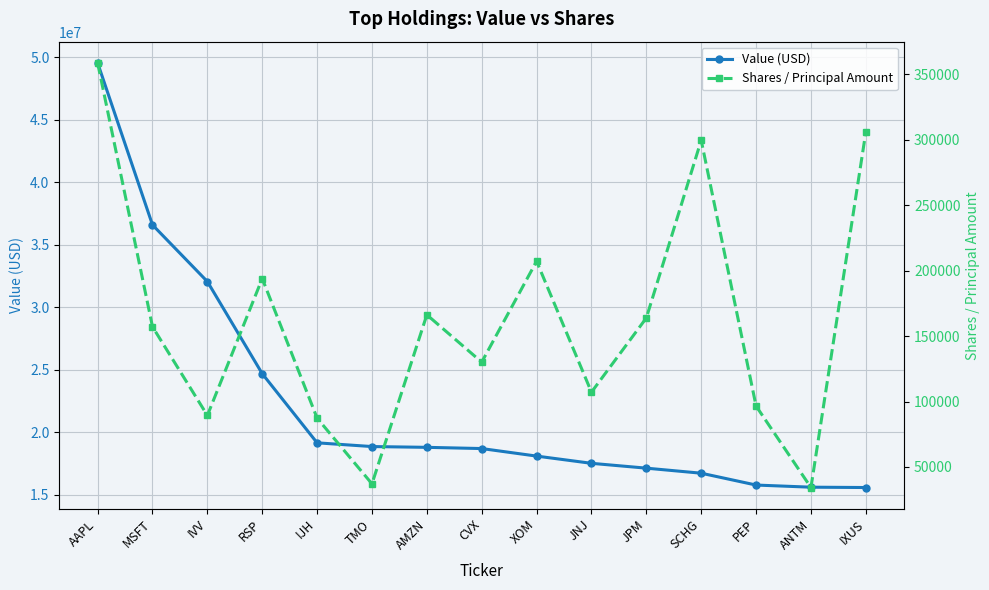

Reading right to left, extract all data points from this chart.

Value (USD): 15566000	15593000	15764000	16712000	17116000	17503000	18082000	18685000	18782000	18845000	19143000	24677000	32050000	36583000	49549000
Shares / Principal Amount: 305698	34327	96556	299449	163788	107144	207106	130053	166215	37137	87309	193881	89362	157074	358531